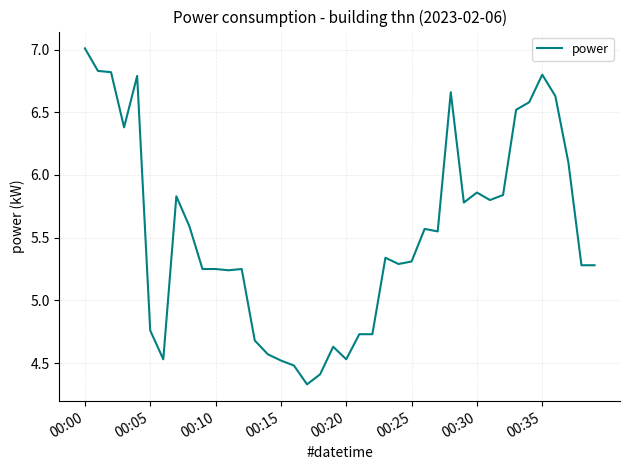

What is the difference between the maximum and second lowest values?

2.6